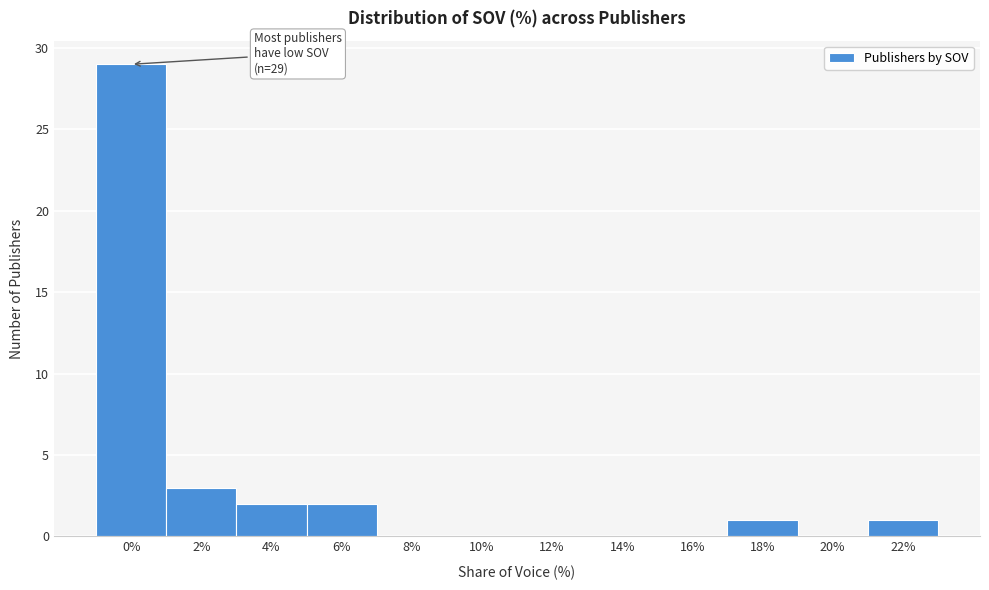

Reading left to right, what are all the values shown in this chart?

0%=29	2%=3	4%=2	6%=2	8%=0	10%=0	12%=0	14%=0	16%=0	18%=1	20%=0	22%=1